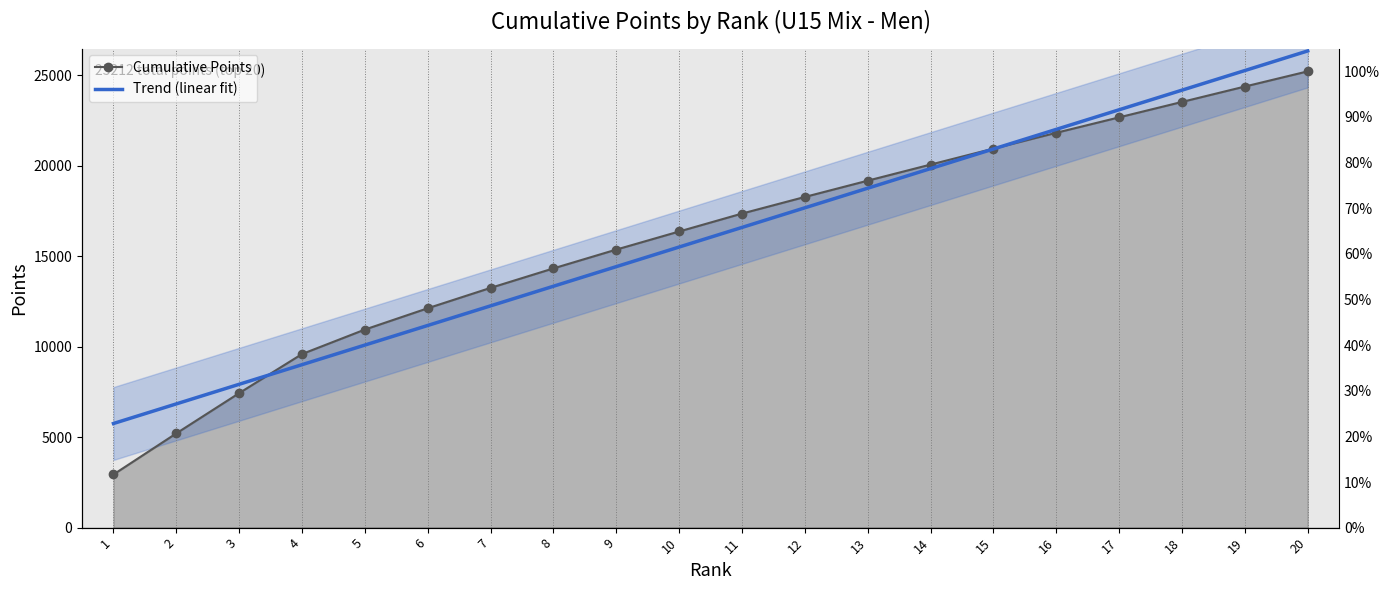

The value of Cumulative Points at 8 is 14325.0. True or false?

True